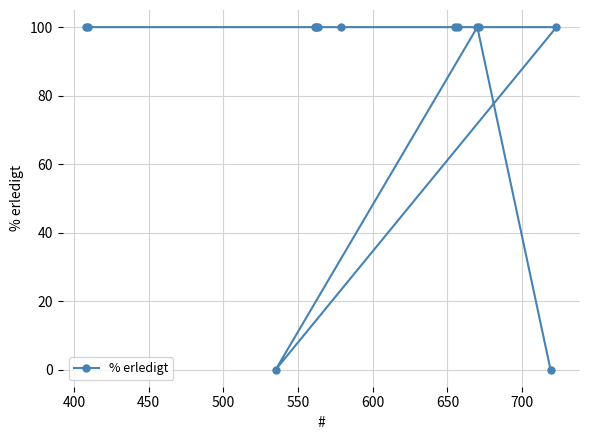

What is the value of the 8th point from the left?

100